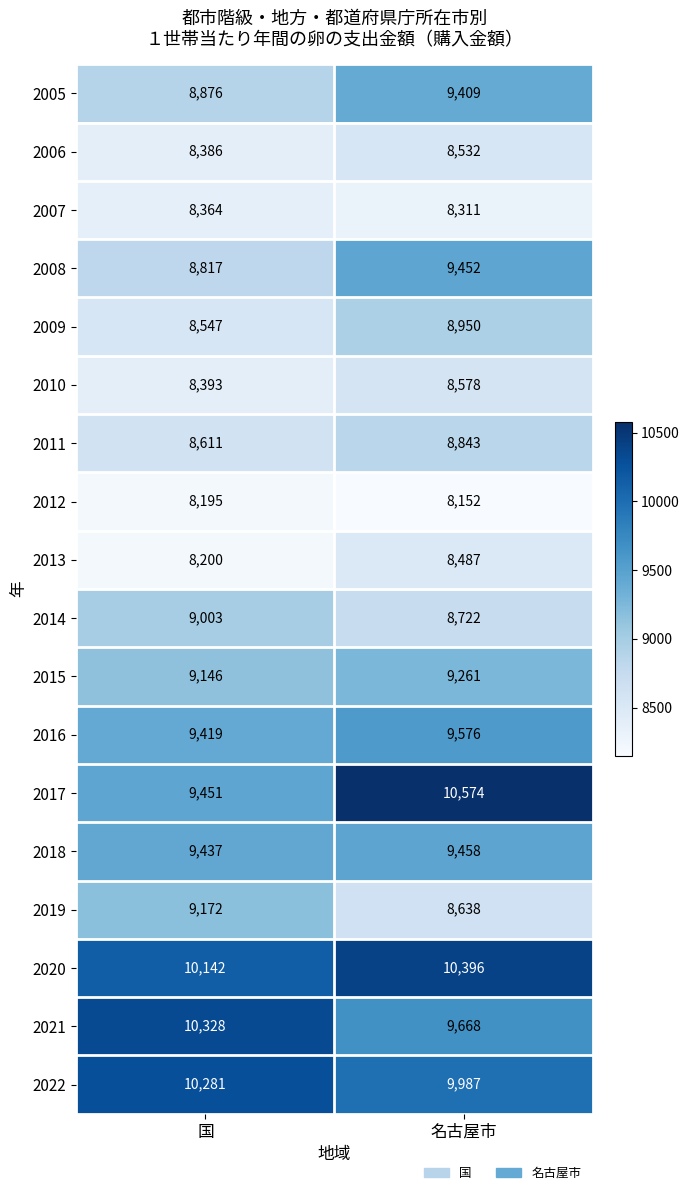

What is the sum of all 2011 values?

17454